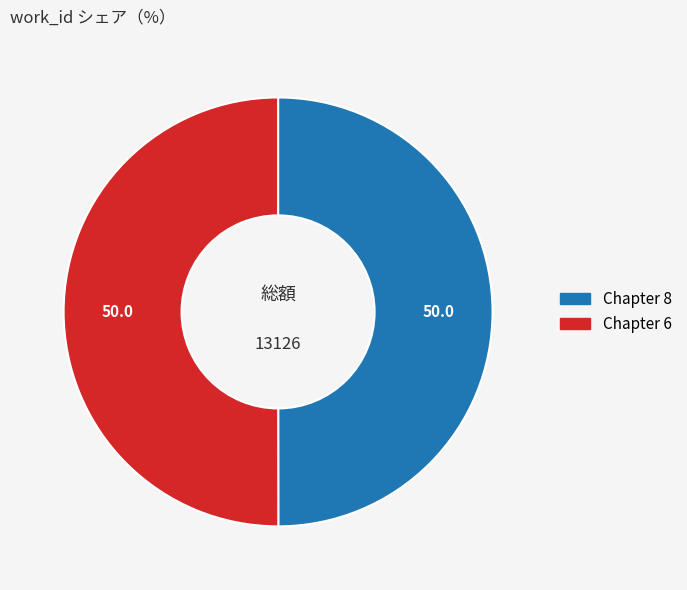

Is it true that Chapter 8 is 44% of the pie?

False